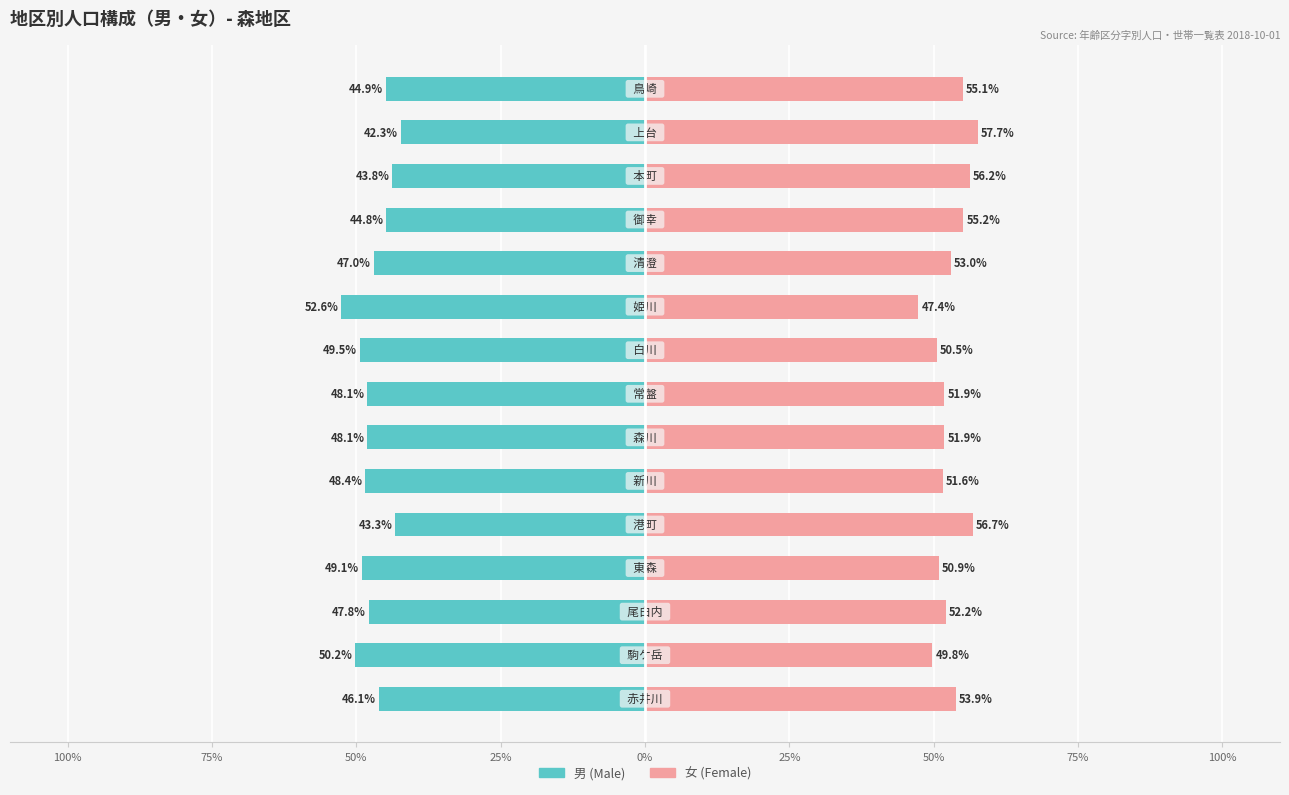

How many categories are shown in the chart?

15